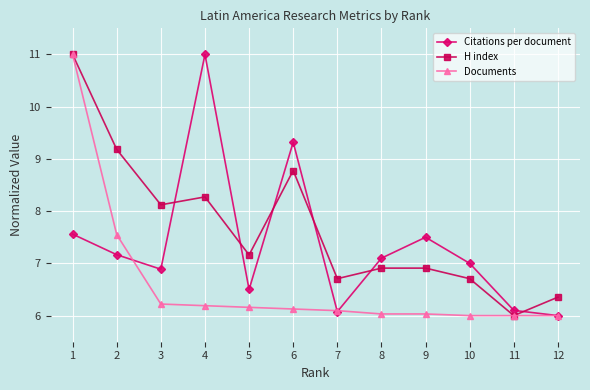

How many lines are shown in the chart?

3